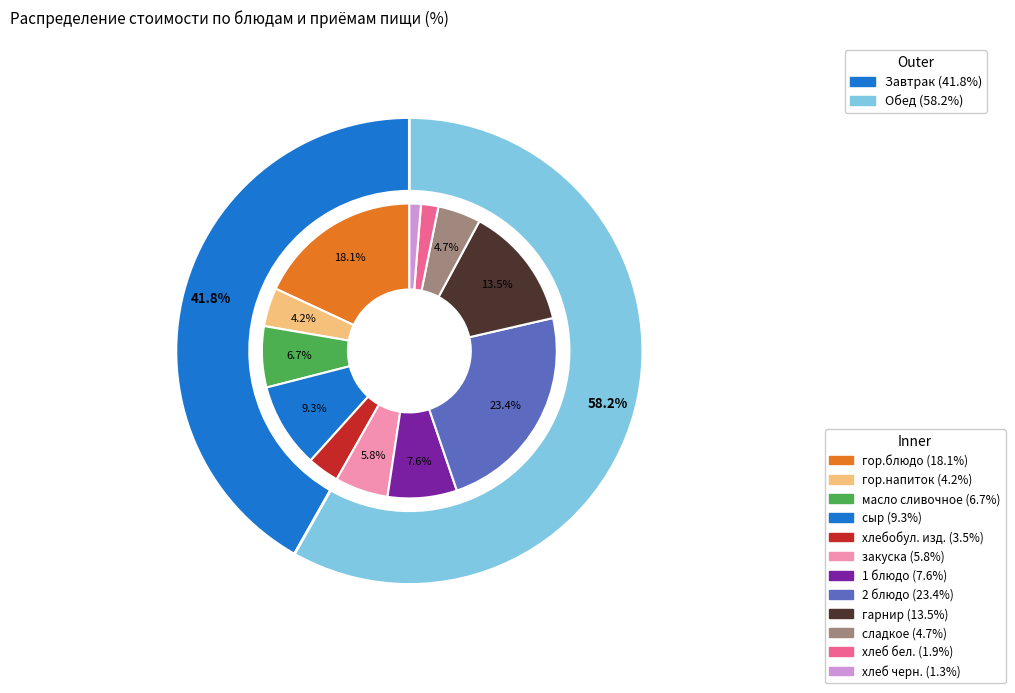

To the nearest percent, what portion does 2 блюдо represent?

23%